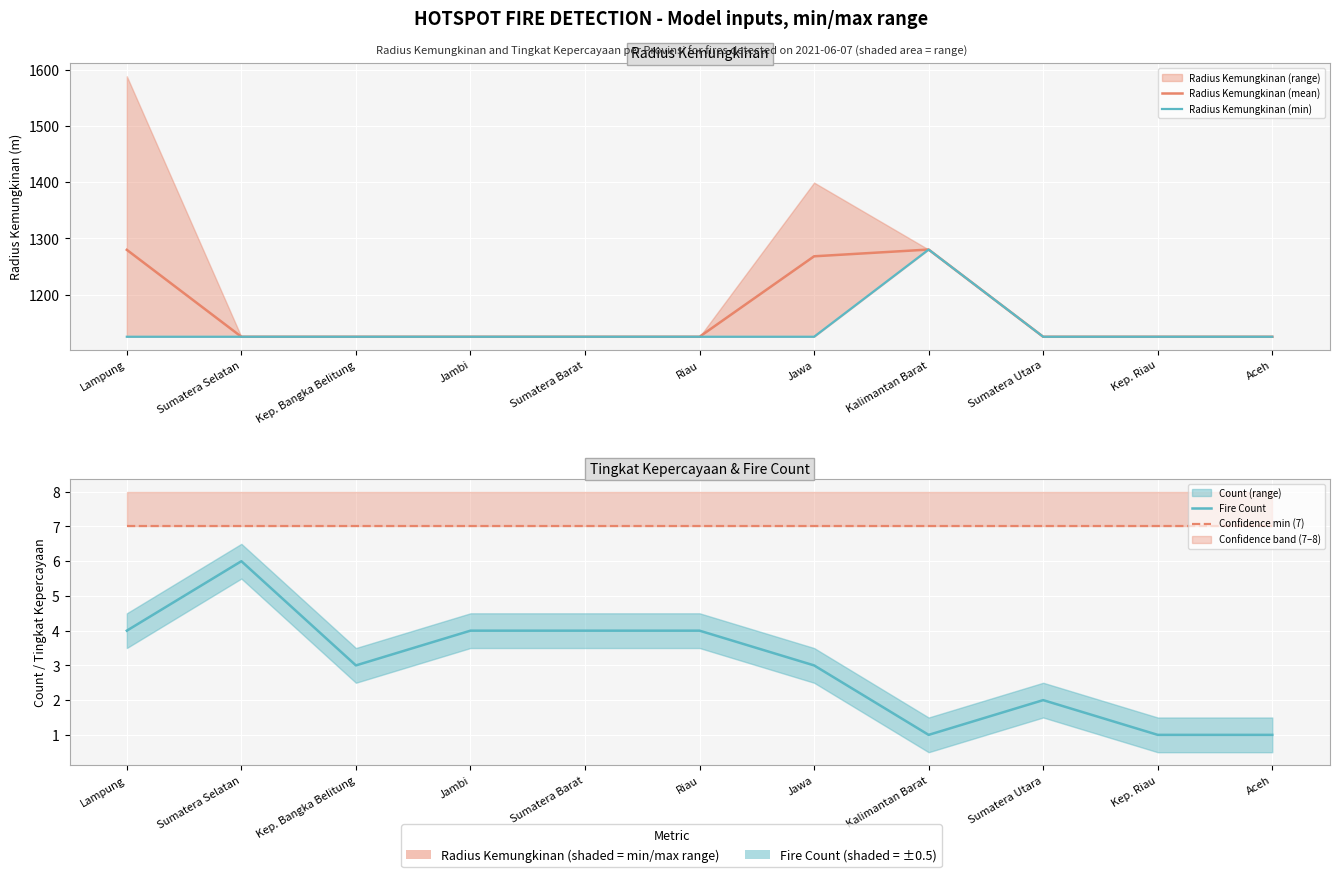

Rank the series at Lampung from lowest to highest value.

Fire Count, Confidence min (7), Radius Kemungkinan (min), Radius Kemungkinan (mean)